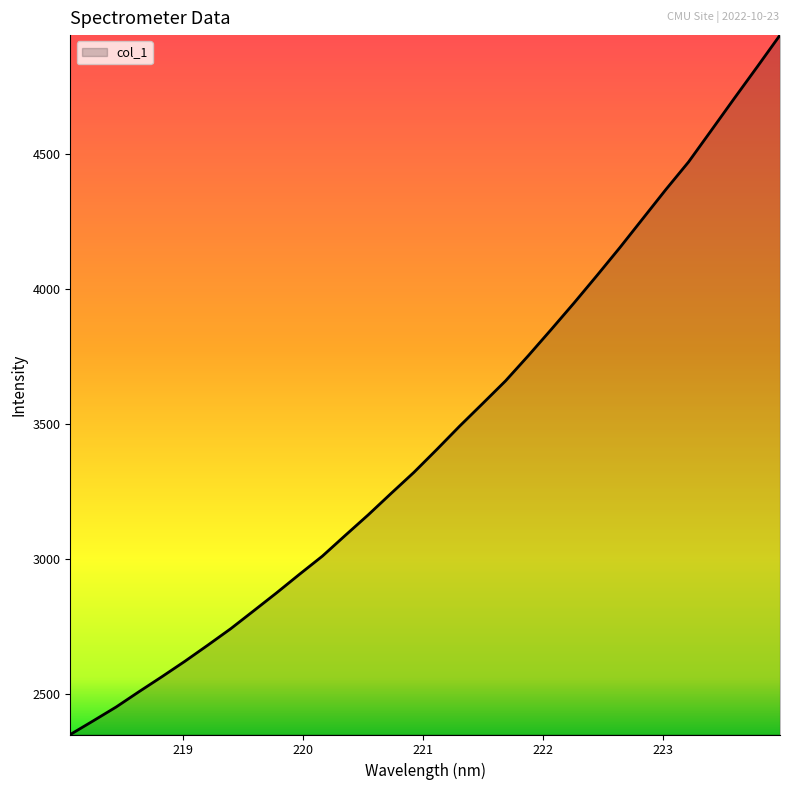

What is the smallest value displayed?

2351.5